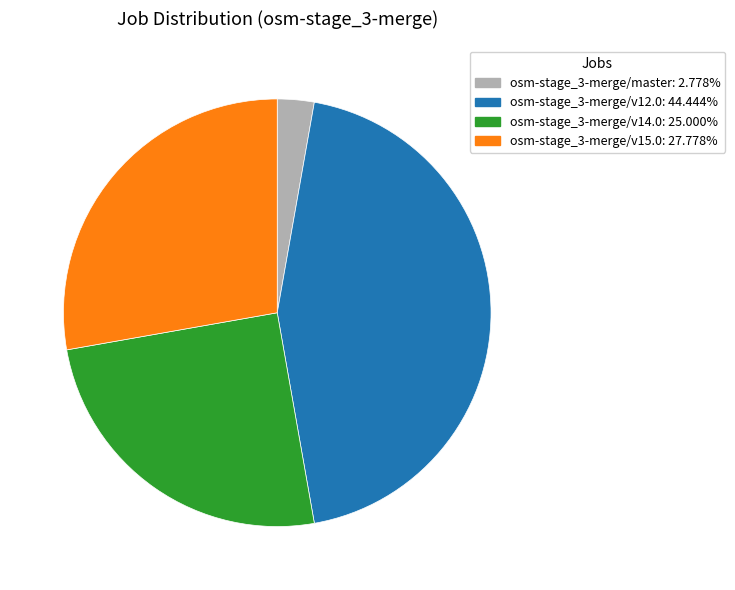

What is the largest slice in the pie chart?

osm-stage_3-merge/v12.0